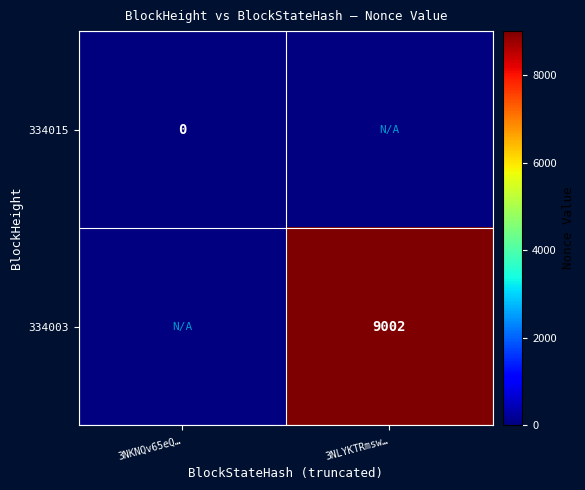

True or false: 334003 has a value of 9002 at 3NLYKTRmsw….

True